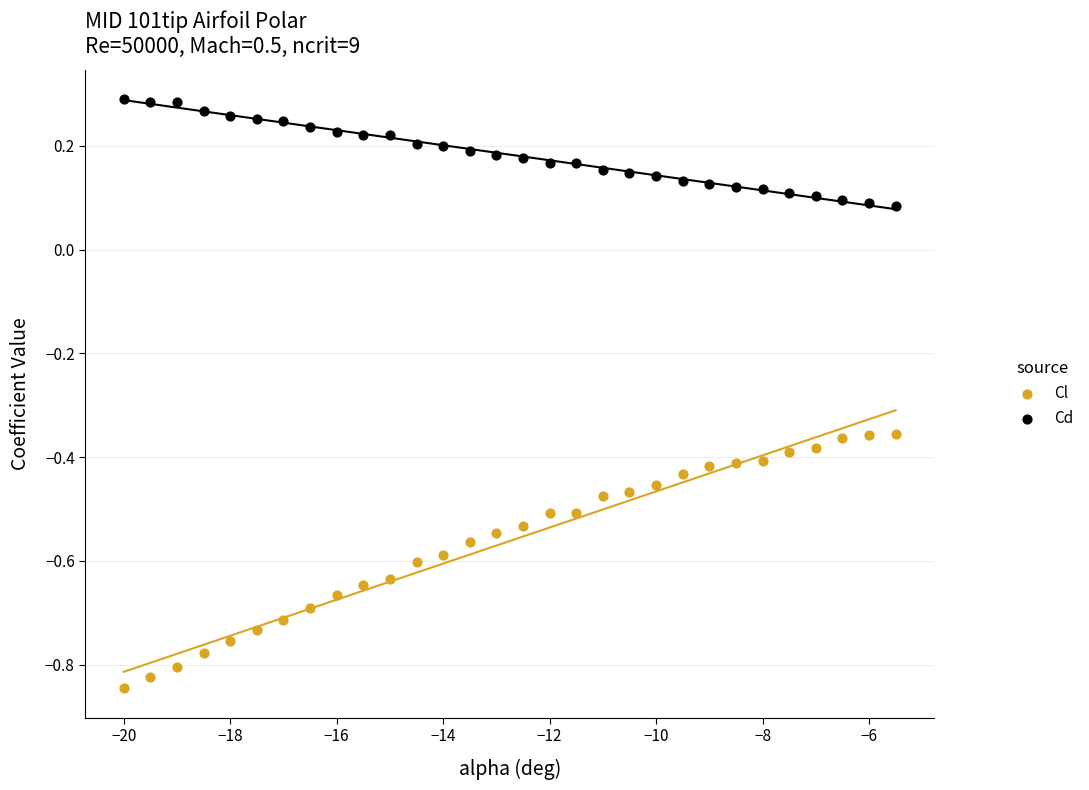

Across all data points, what is the range of X values (max minus min)?

14.5